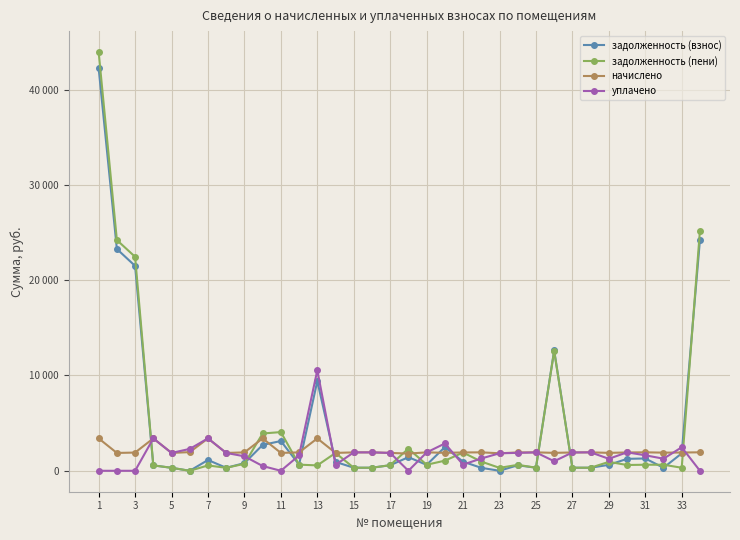

At which category is the sum across all series the highest?

1